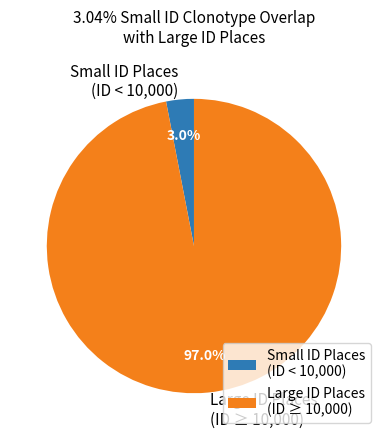

Between Large ID Places (ID ≥ 10,000) and Small ID Places (ID < 10,000), which is larger?

Large ID Places (ID ≥ 10,000)